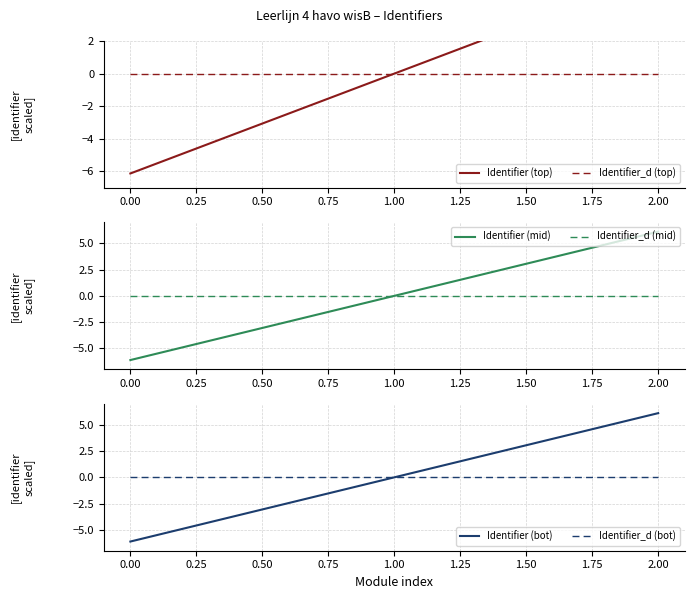

How many negative values does the Identifier (bot) series have?

1